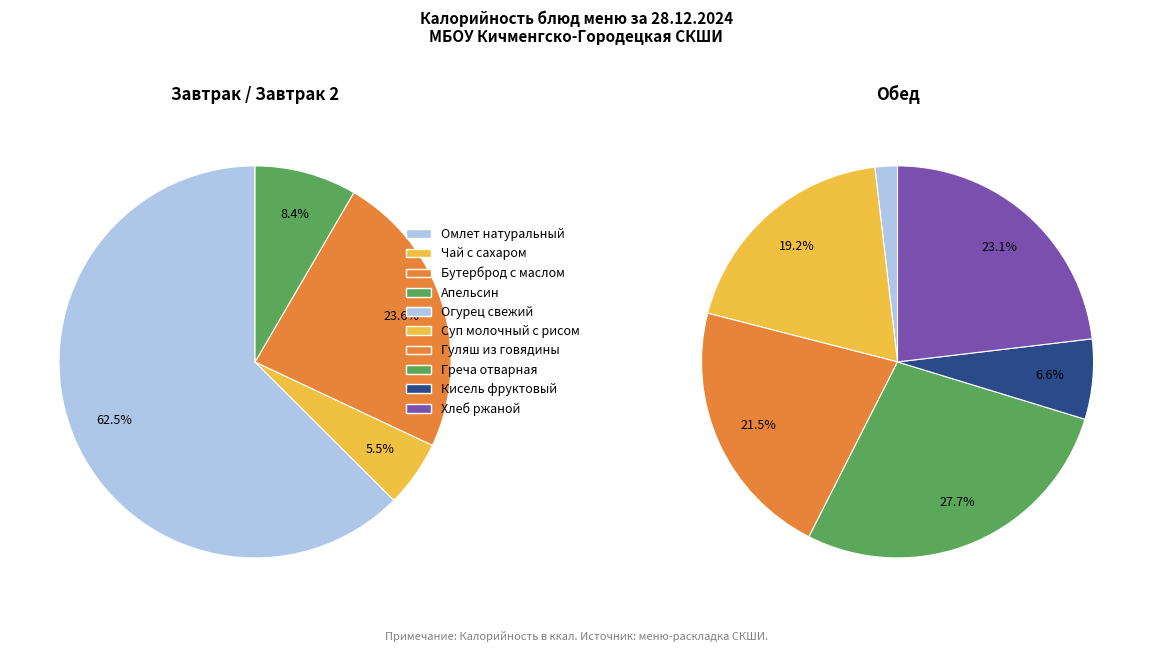

The Апельсин slice represents 13% of the pie. True or false?

False